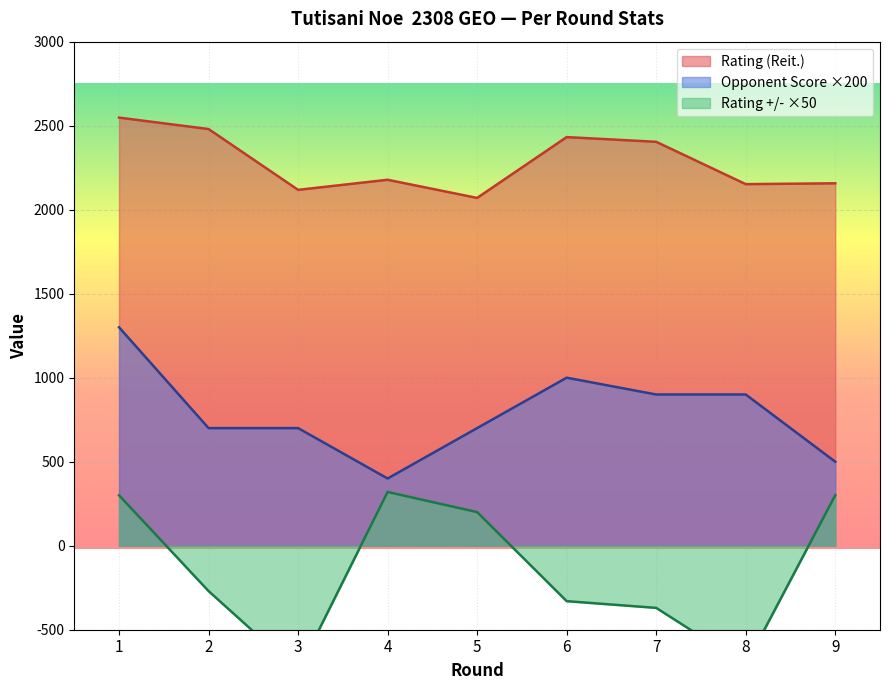

Which series has the largest total across all categories?

Rating (Reit.)